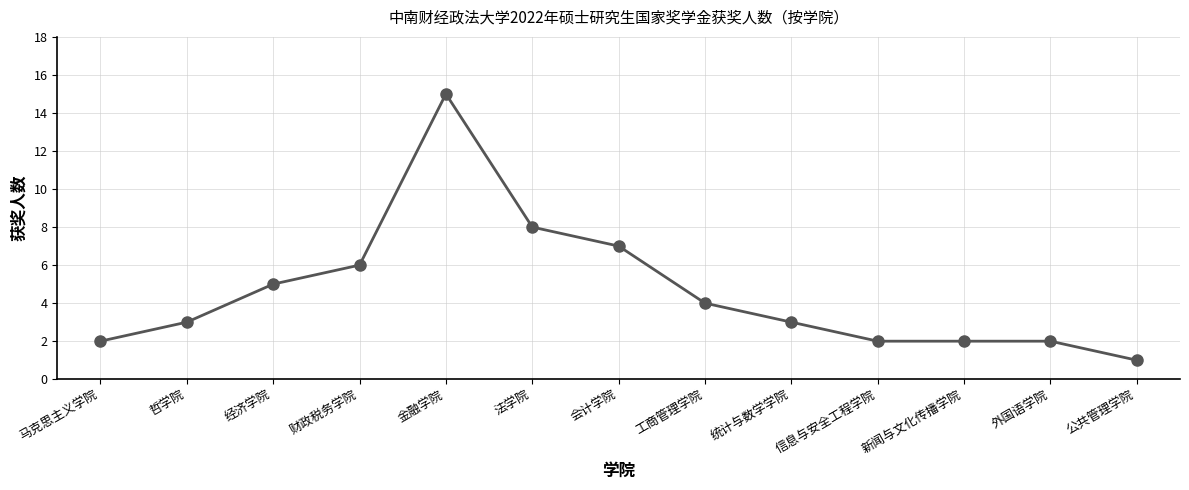

What is the difference between the maximum and minimum values?

14